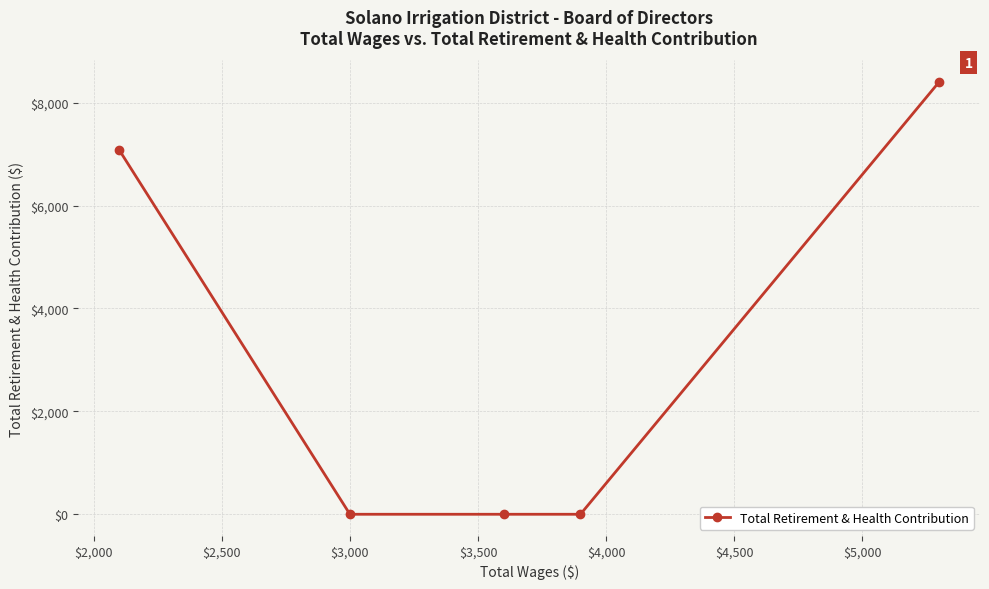

Does the chart display data point markers on the line(s)?

Yes